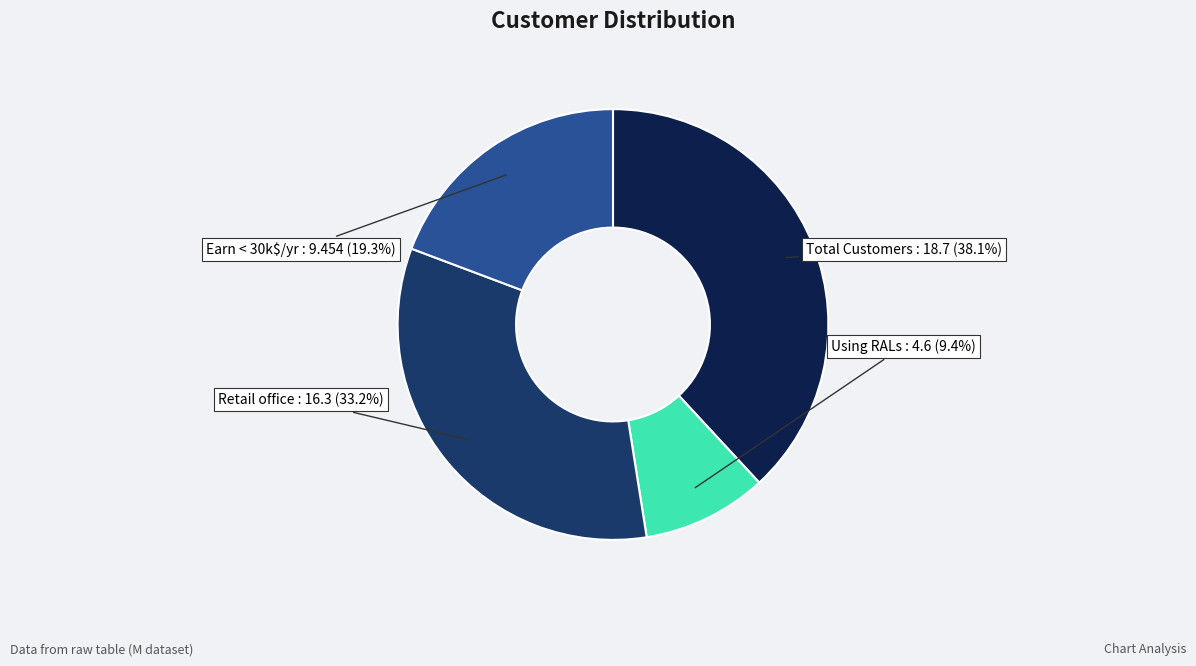

What is the smallest slice in the pie chart?

Using RALs